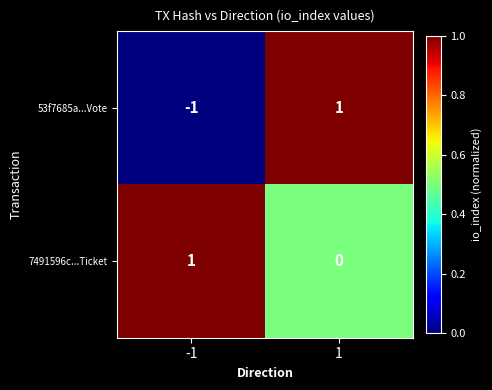

What is the difference between the highest and lowest values at 1?

1